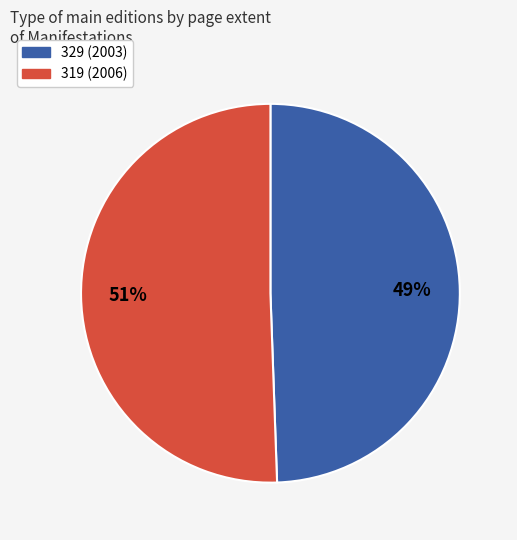

Does 329 (2003) represent more than half of the total?

No